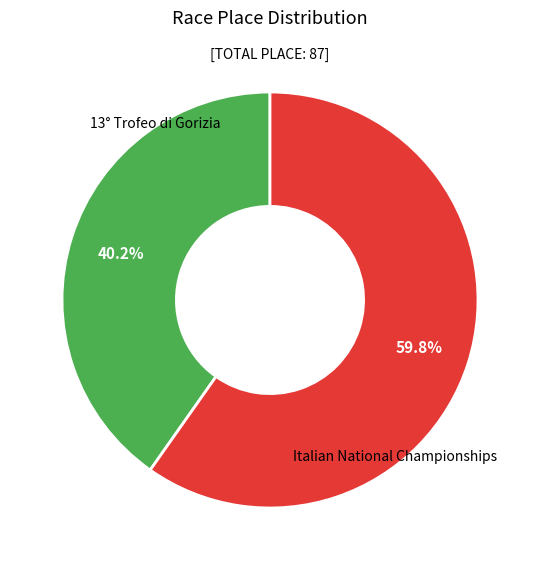

To the nearest percent, what is the difference between the largest and smallest slice percentages?

20%